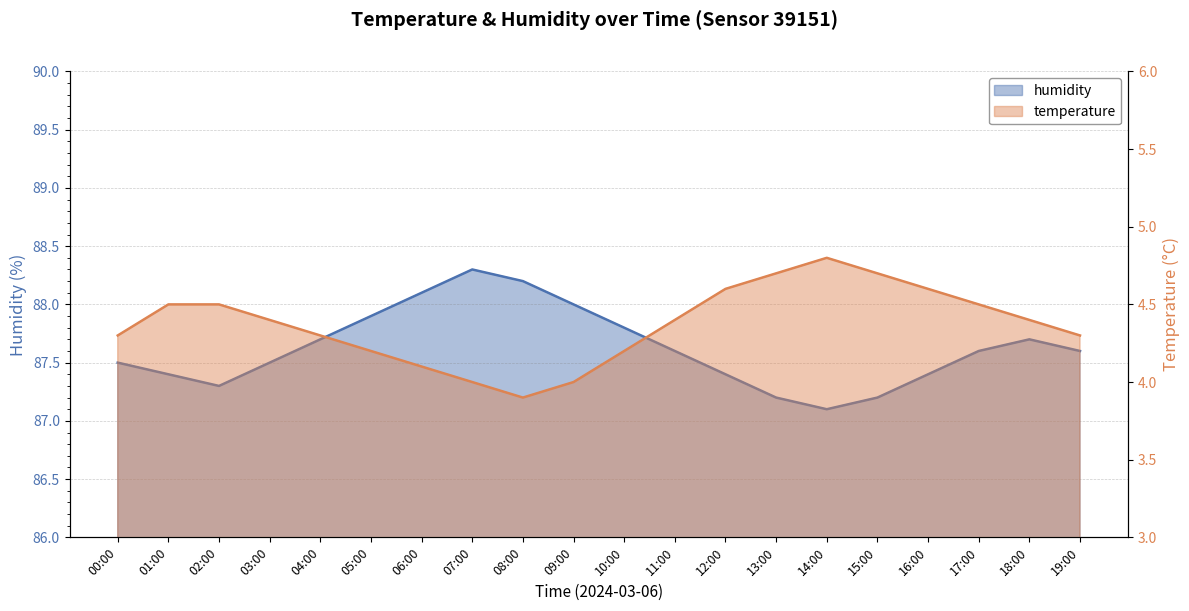

Rank the series at 01:00 from highest to lowest value.

humidity, temperature